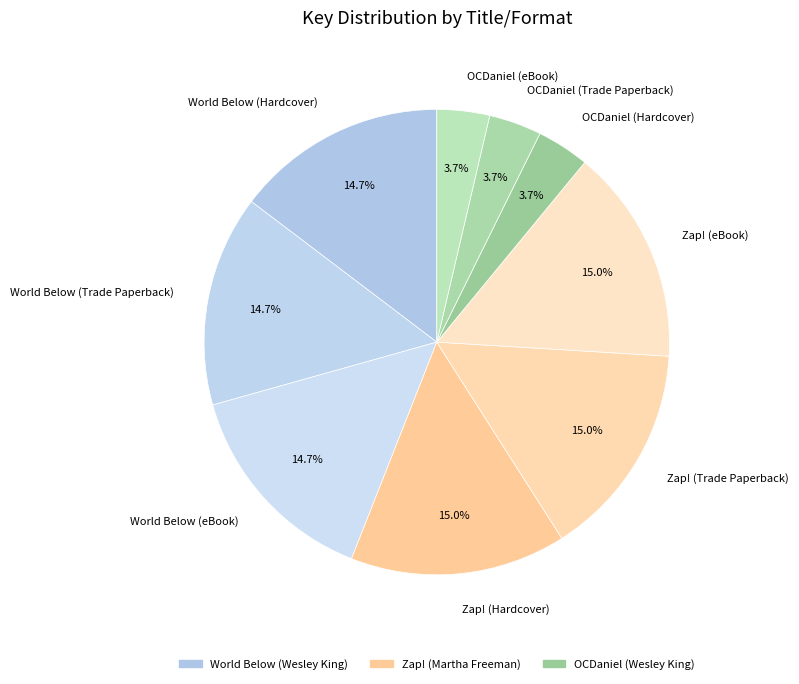

Is there a majority slice in this chart?

No